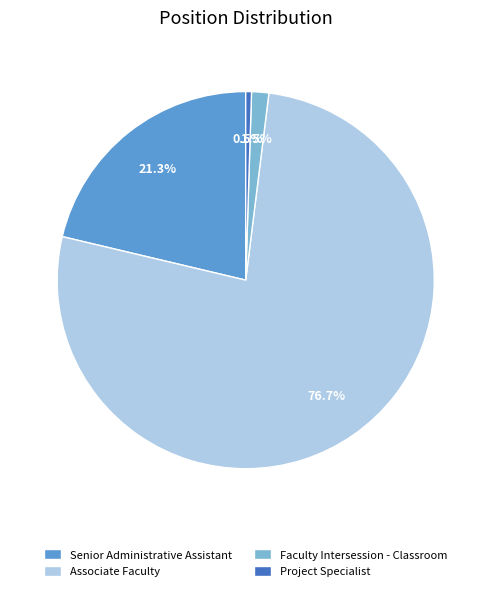

To the nearest percent, what percentage of the pie is Senior Administrative Assistant?

21%